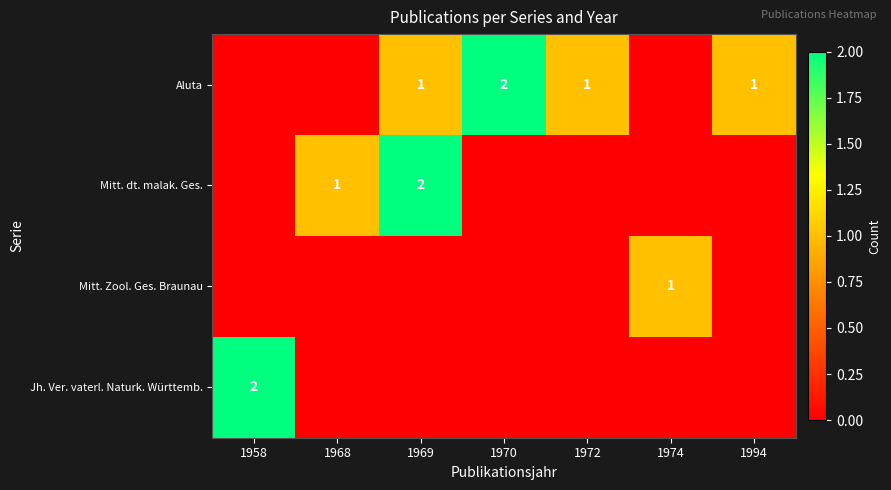

Is it true that Jh. Ver. vaterl. Naturk. Württemb. equals 2 at 1958?

True